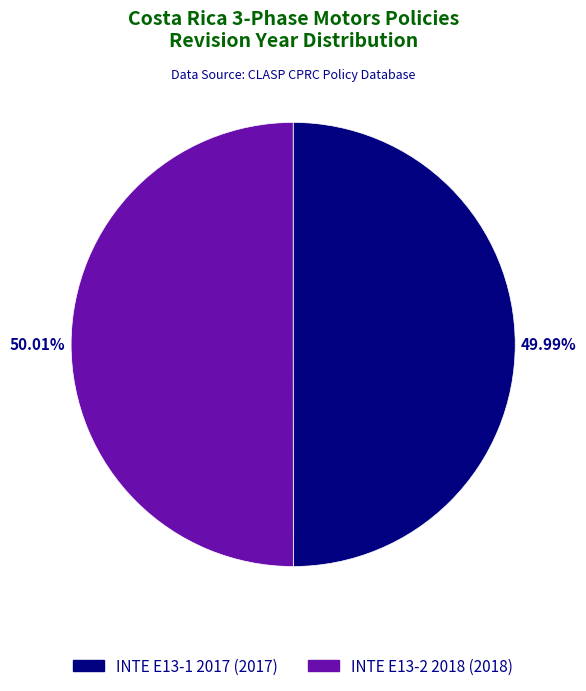

Is there any slice that represents more than half of the pie?

Yes